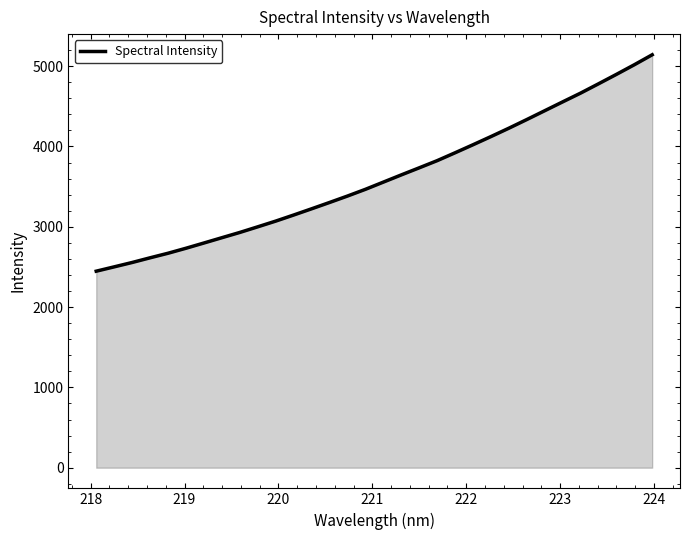

What is the difference between the second highest and second lowest values?

2516.6